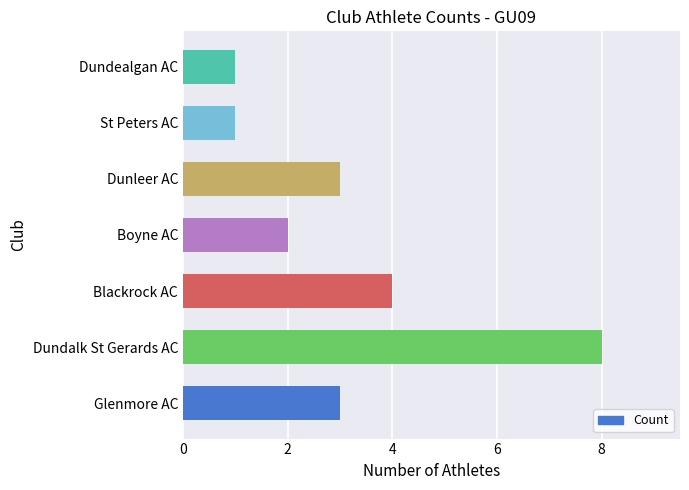

At which category does the chart reach its peak across all series?

Dundalk St Gerards AC